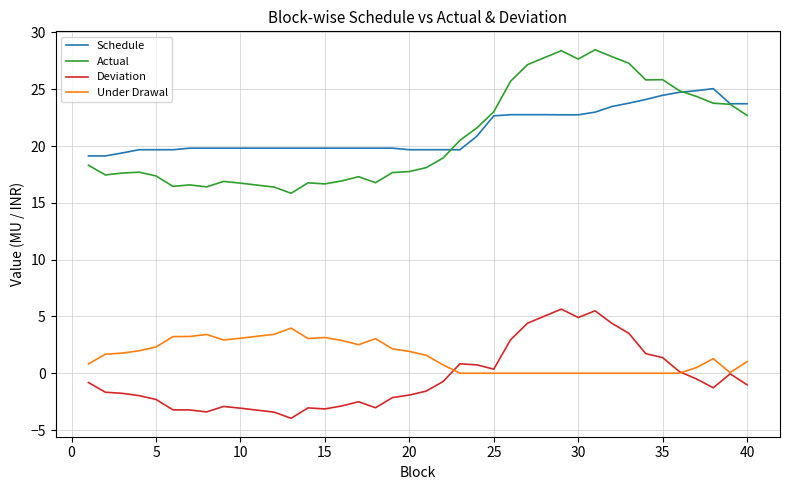

Which series has the widest spread of values?

Actual